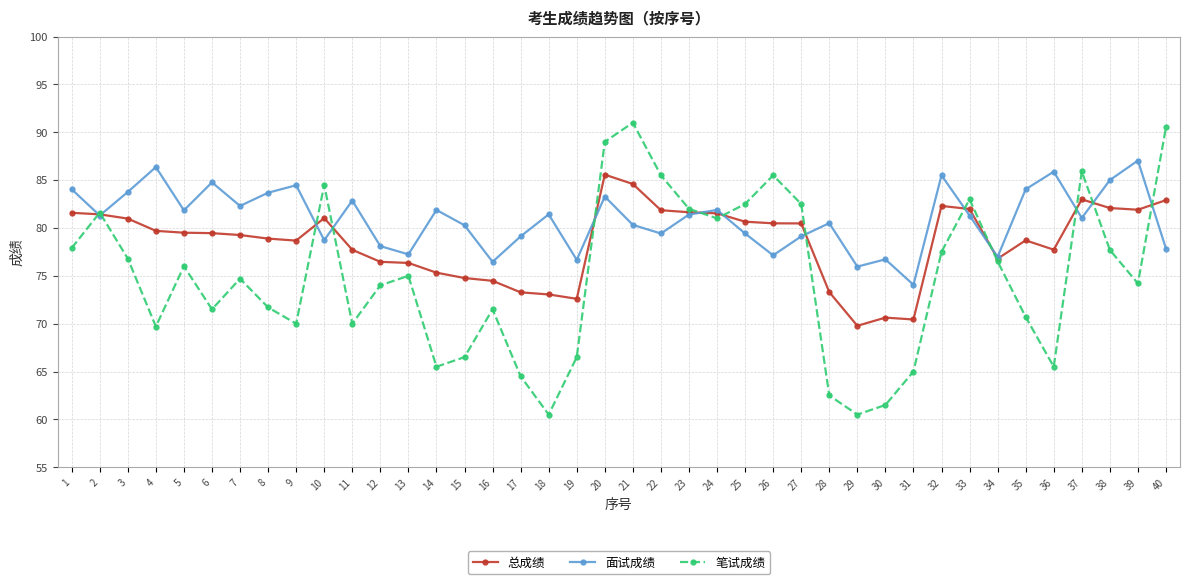

At 33, list the series in order from smallest to largest.

面试成绩, 总成绩, 笔试成绩